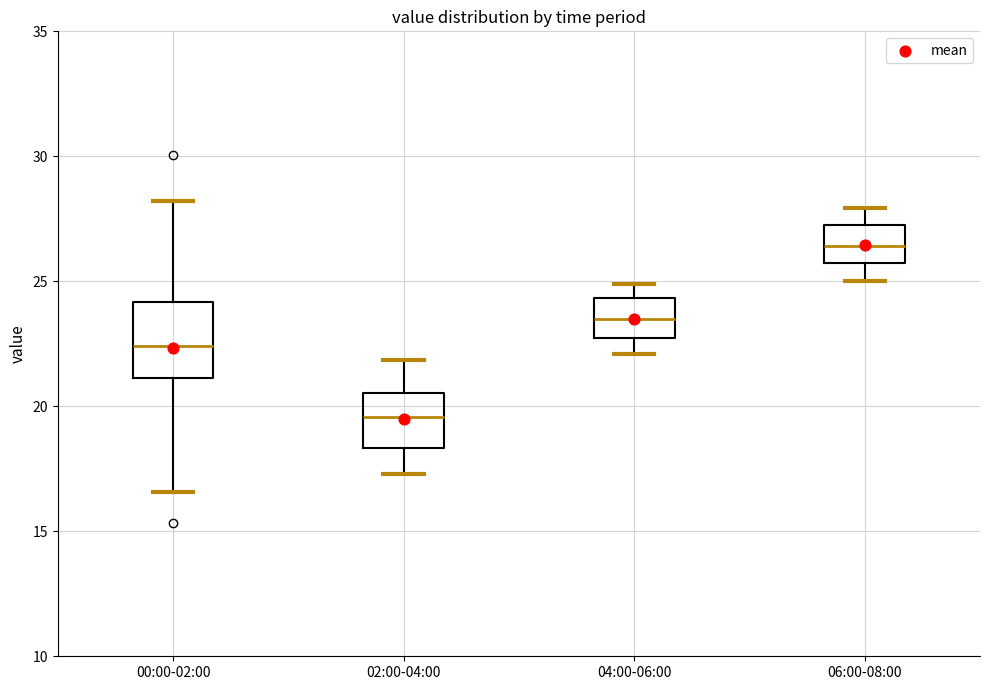

Reading left to right, transcribe this box plot: for each box, give where its median line is, the range the box spans, and where its two whiskers end, as read against the y-axis. The values are not printed on the chart, so give them approximately, as read against the axis.

00:00-02:00: median 22.5, box 21.0 to 24.0, whiskers 16.5 to 28.0
02:00-04:00: median 19.5, box 18.5 to 20.5, whiskers 17.5 to 22.0
04:00-06:00: median 23.5, box 22.5 to 24.5, whiskers 22.0 to 25.0
06:00-08:00: median 26.5, box 25.5 to 27.5, whiskers 25.0 to 28.0